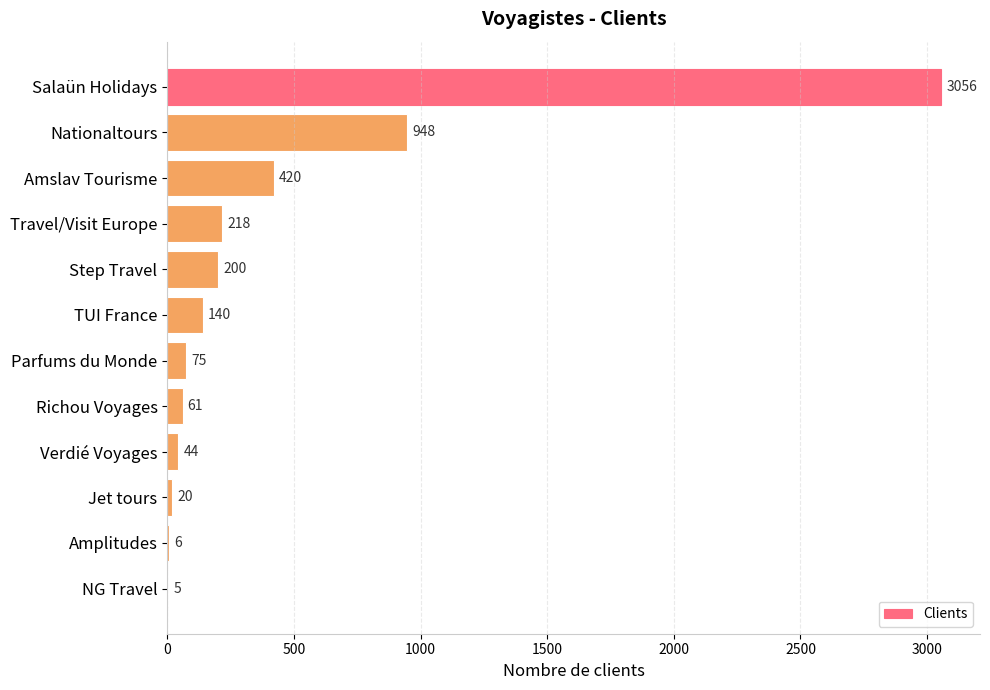

The chart shows a value of 140 at TUI France. True or false?

True